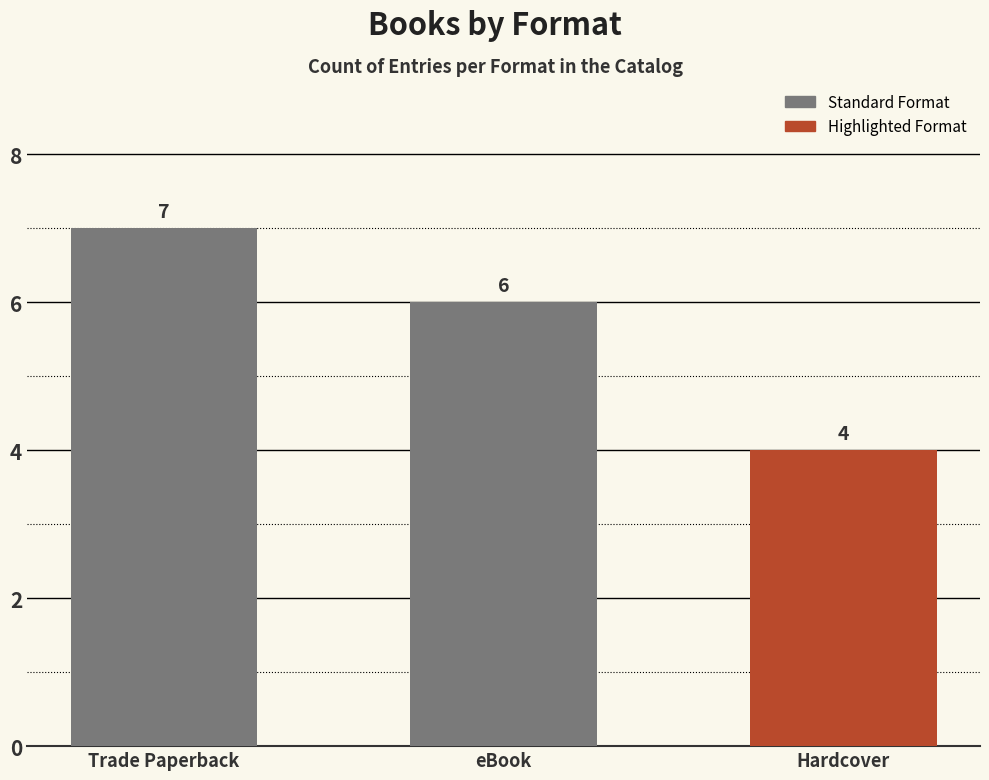

What is the approximate value at Trade Paperback?

7